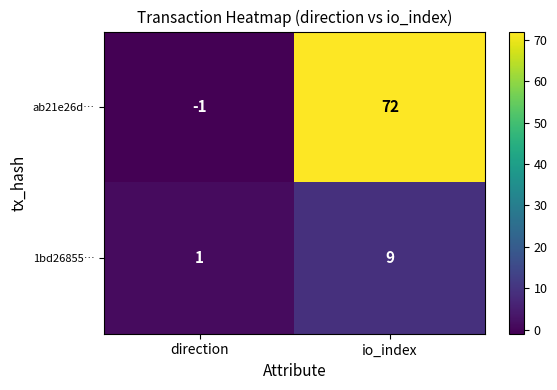

Which series has the largest total across all categories?

ab21e26d…